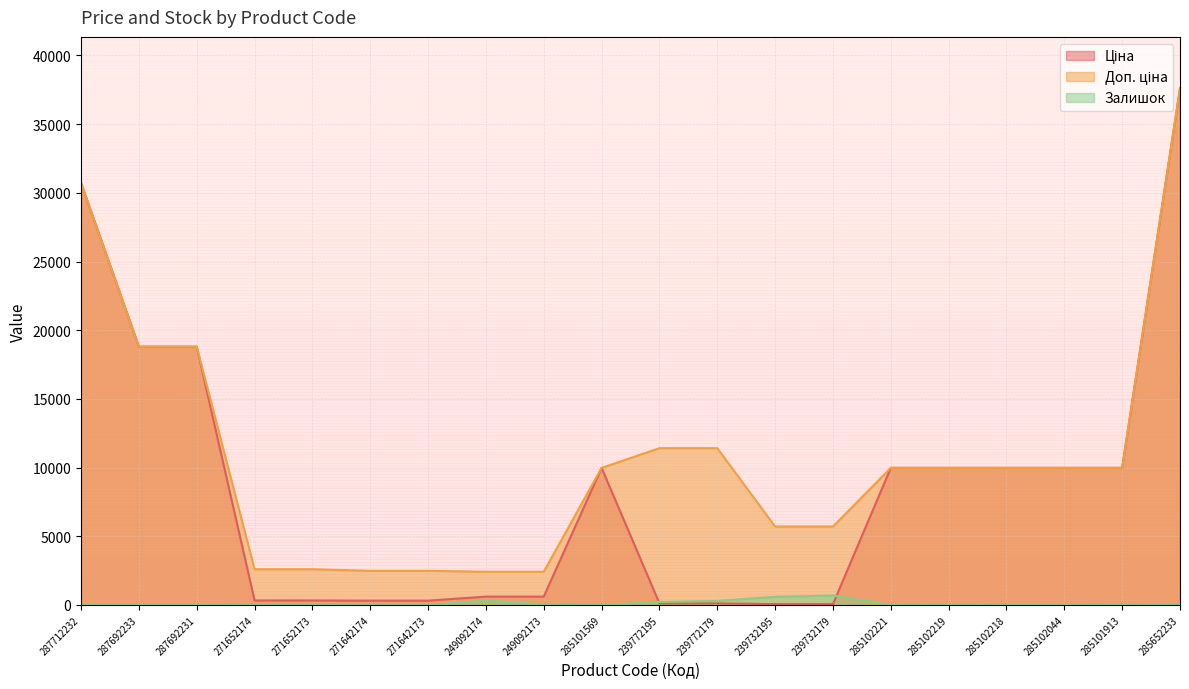

List the labels in order of Ціна value, largest first.

285652233, 287712232, 287692233, 287692231, 285101569, 285102221, 285102219, 285102218, 285102044, 285101913, 249092174, 249092173, 271652174, 271652173, 271642174, 271642173, 239772195, 239772179, 239732195, 239732179